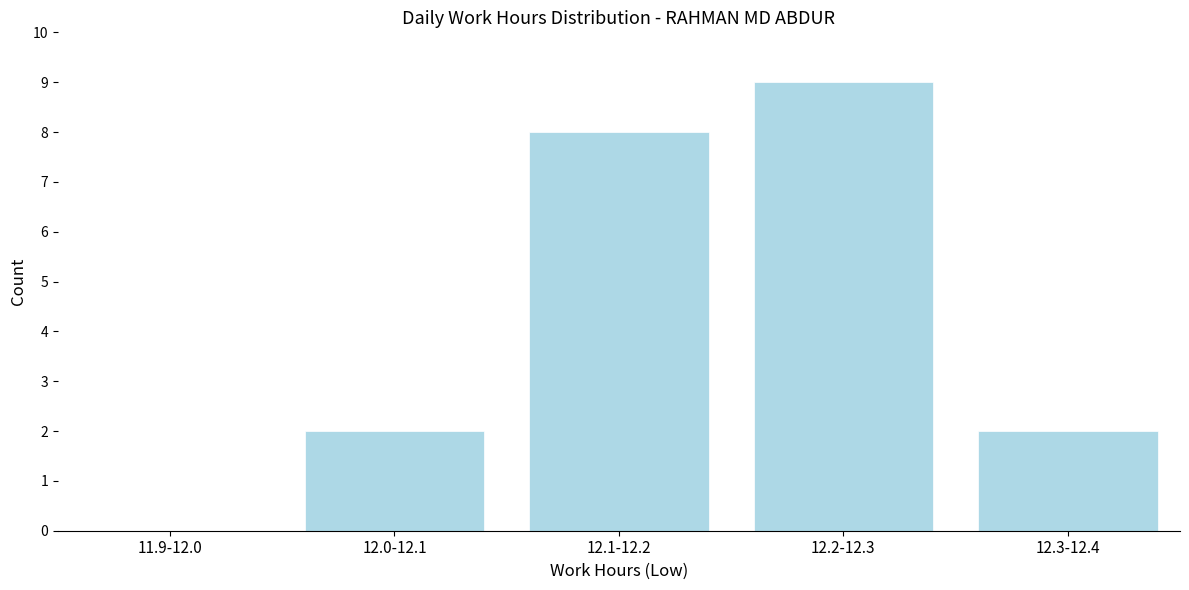

Reading left to right, transcribe all the data shown in this chart.

11.9-12.0=0	12.0-12.1=2	12.1-12.2=8	12.2-12.3=9	12.3-12.4=2